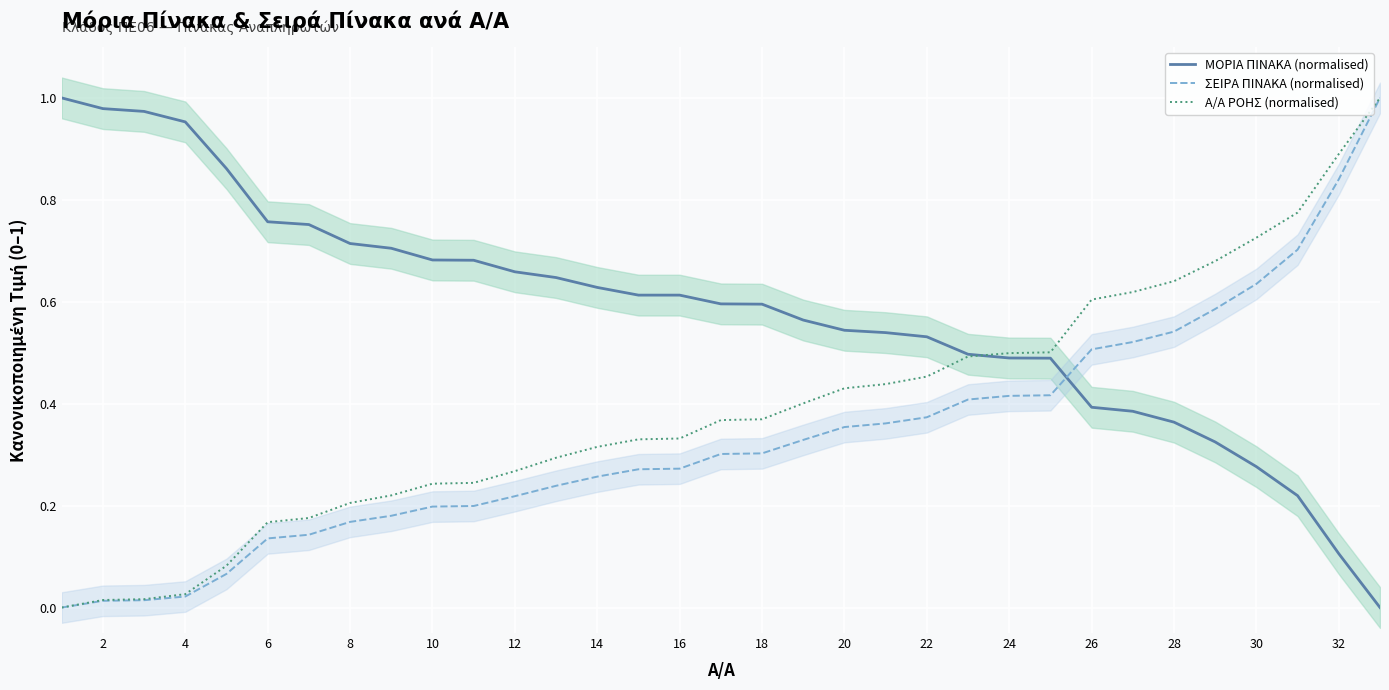

Reading left to right, extract all data points from this chart.

ΜΟΡΙΑ ΠΙΝΑΚΑ (normalised): 1.0	1.0	1.0	1.0	0.9	0.8	0.8	0.7	0.7	0.7	0.7	0.7	0.6	0.6	0.6	0.6	0.6	0.6	0.6	0.5	0.5	0.5	0.5	0.5	0.5	0.4	0.4	0.4	0.3	0.3	0.2	0.1	0.0
ΣΕΙΡΑ ΠΙΝΑΚΑ (normalised): 0.0	0.0	0.0	0.0	0.1	0.1	0.1	0.2	0.2	0.2	0.2	0.2	0.2	0.3	0.3	0.3	0.3	0.3	0.3	0.4	0.4	0.4	0.4	0.4	0.4	0.5	0.5	0.5	0.6	0.6	0.7	0.8	1.0
Α/Α ΡΟΗΣ (normalised): 0.0	0.0	0.0	0.0	0.1	0.2	0.2	0.2	0.2	0.2	0.2	0.3	0.3	0.3	0.3	0.3	0.4	0.4	0.4	0.4	0.4	0.5	0.5	0.5	0.5	0.6	0.6	0.6	0.7	0.7	0.8	0.9	1.0